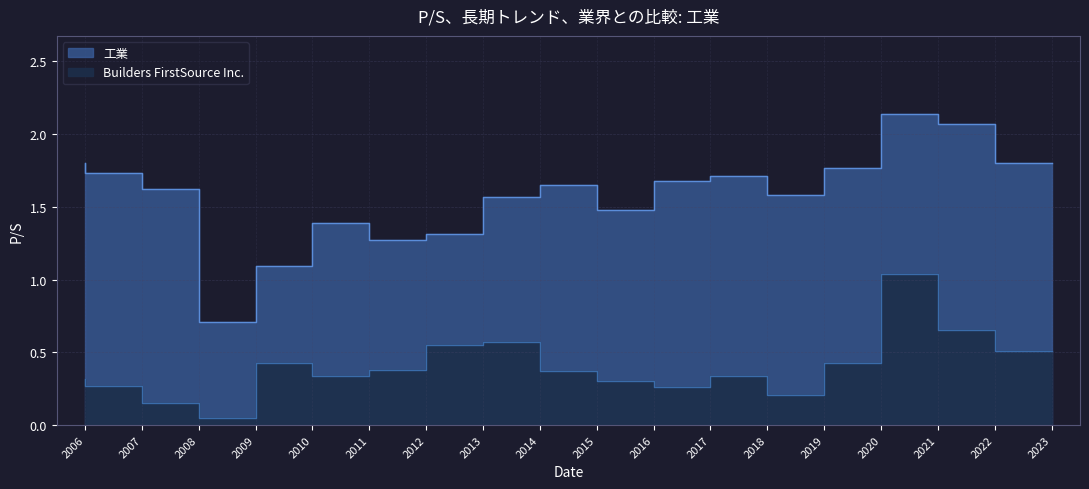

What is the value of the 工業 point at the 15th from the left?

1.8